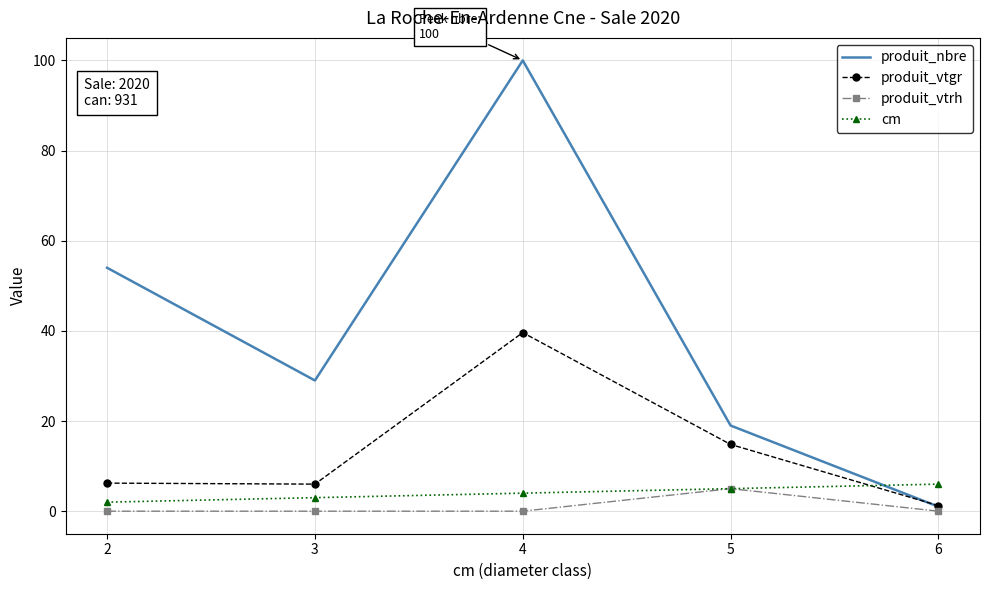

Count the number of categories in the chart.

5